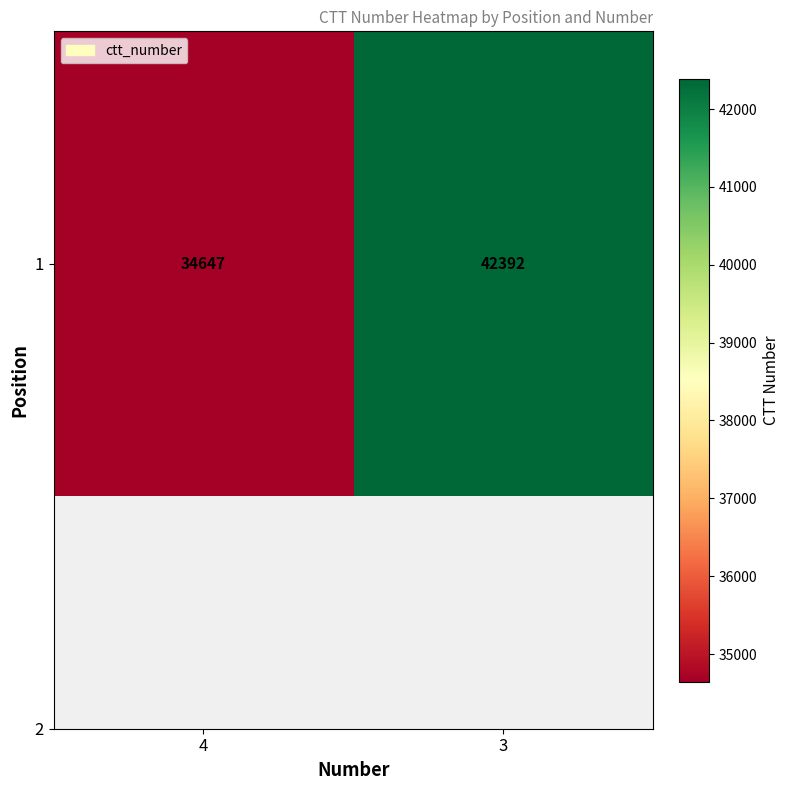

What is the average value?

38520